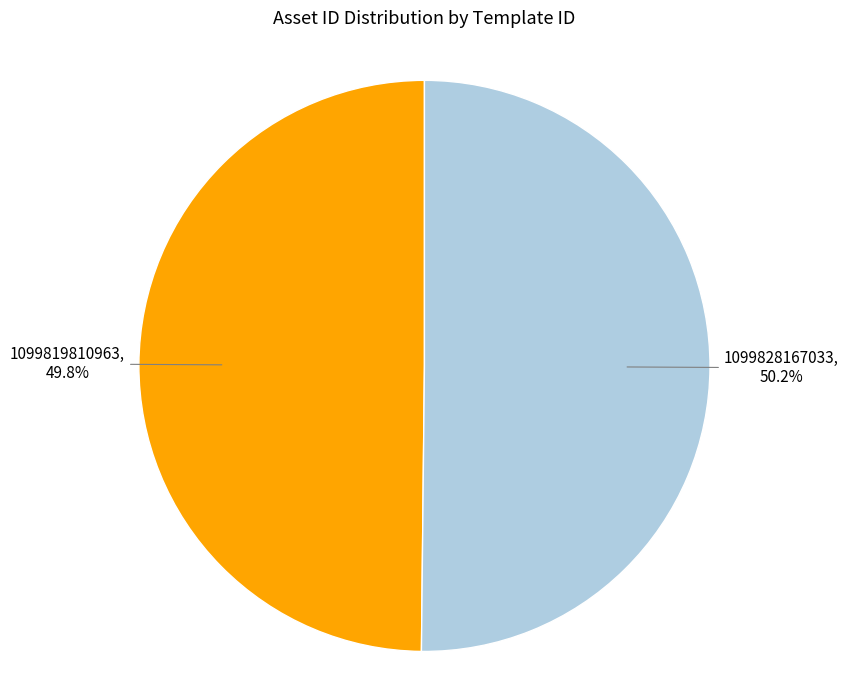

Is there any slice that represents more than half of the pie?

Yes